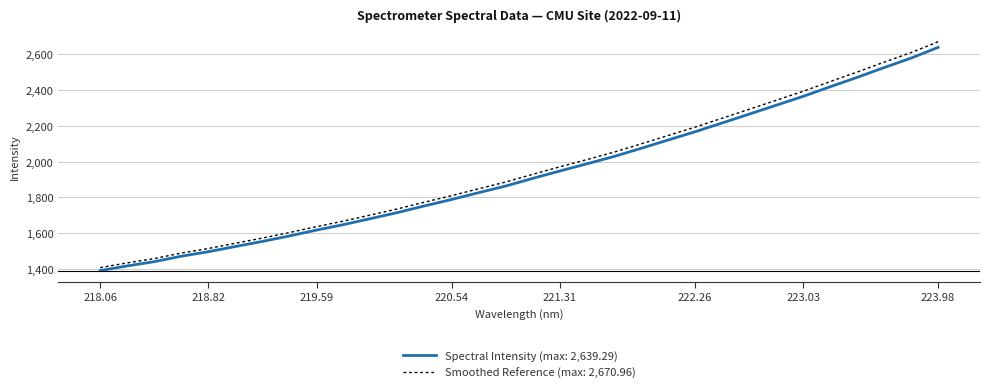

What is the highest value of the Smoothed Reference (max: 2,670.96) series?

2671.0